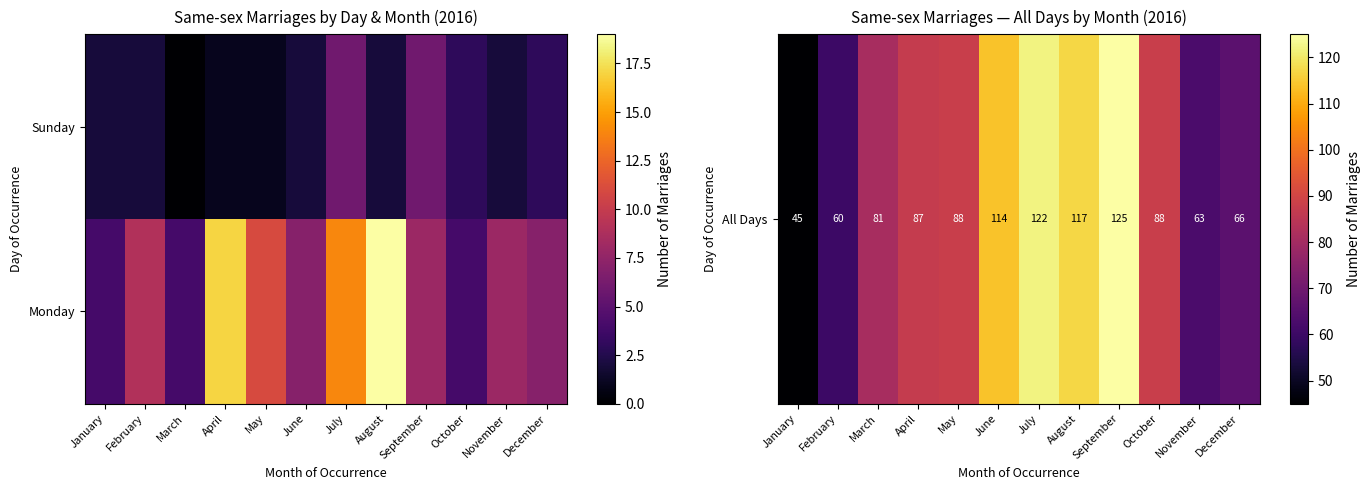

What is the difference between the highest and lowest values at June?

107